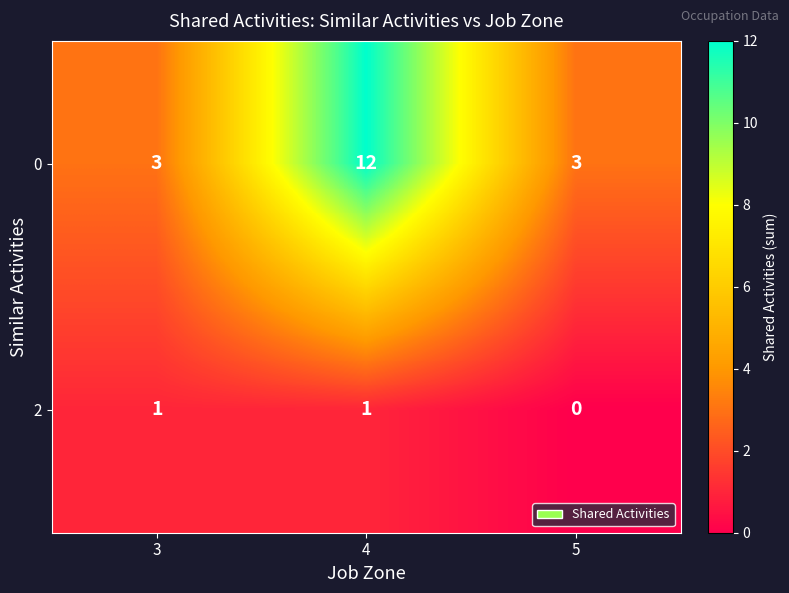

True or false: 0 has a value of 3 at 5.

True